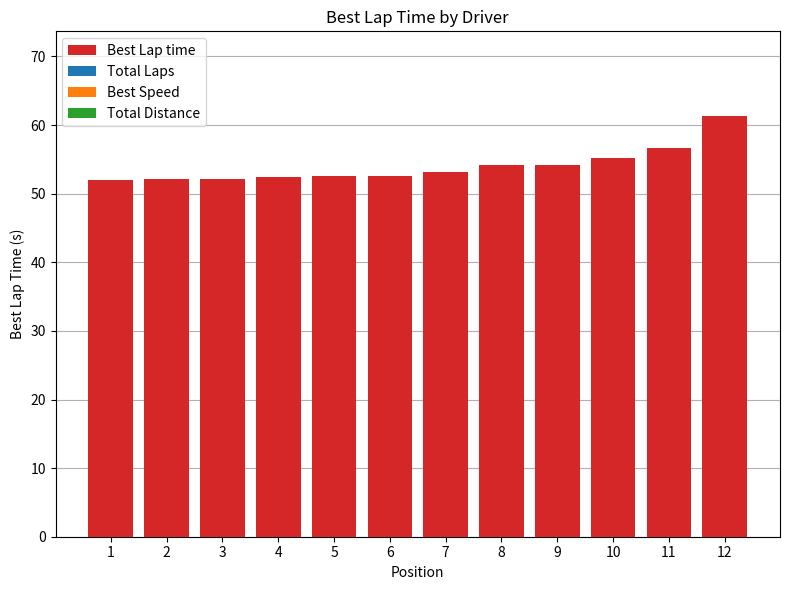

How many series are shown in this chart?

1